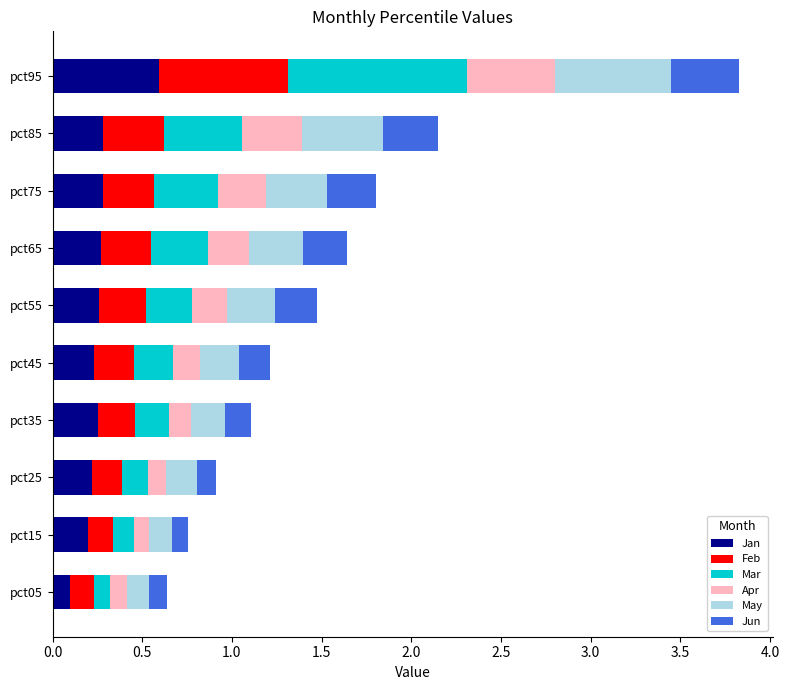

What is the difference between the maximum and minimum values in the Jan series?

0.5